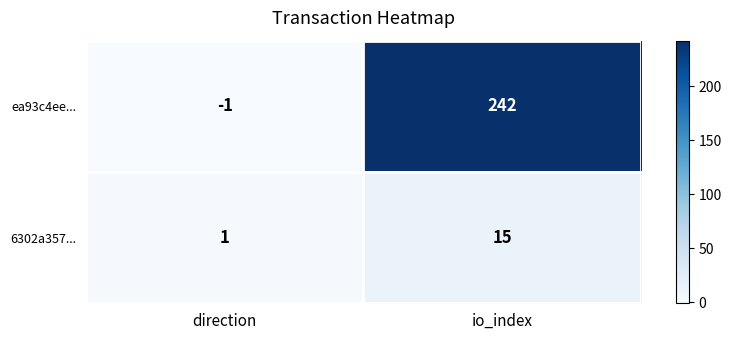

At how many categories does at least one series exceed 238?

1